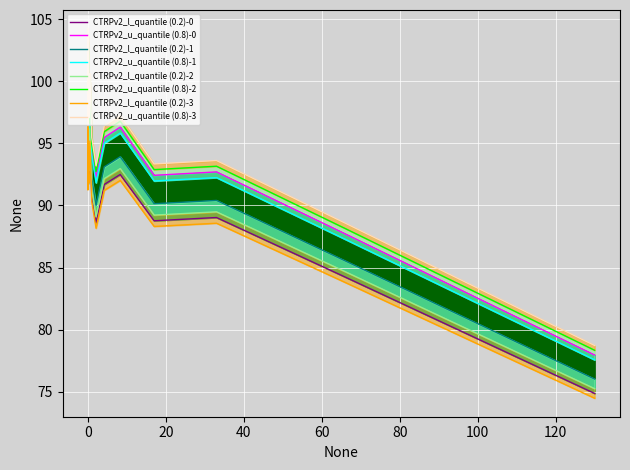

True or false: Response_u_quantile (0.8) and Response_l_quantile (0.2) cross at least once.

False